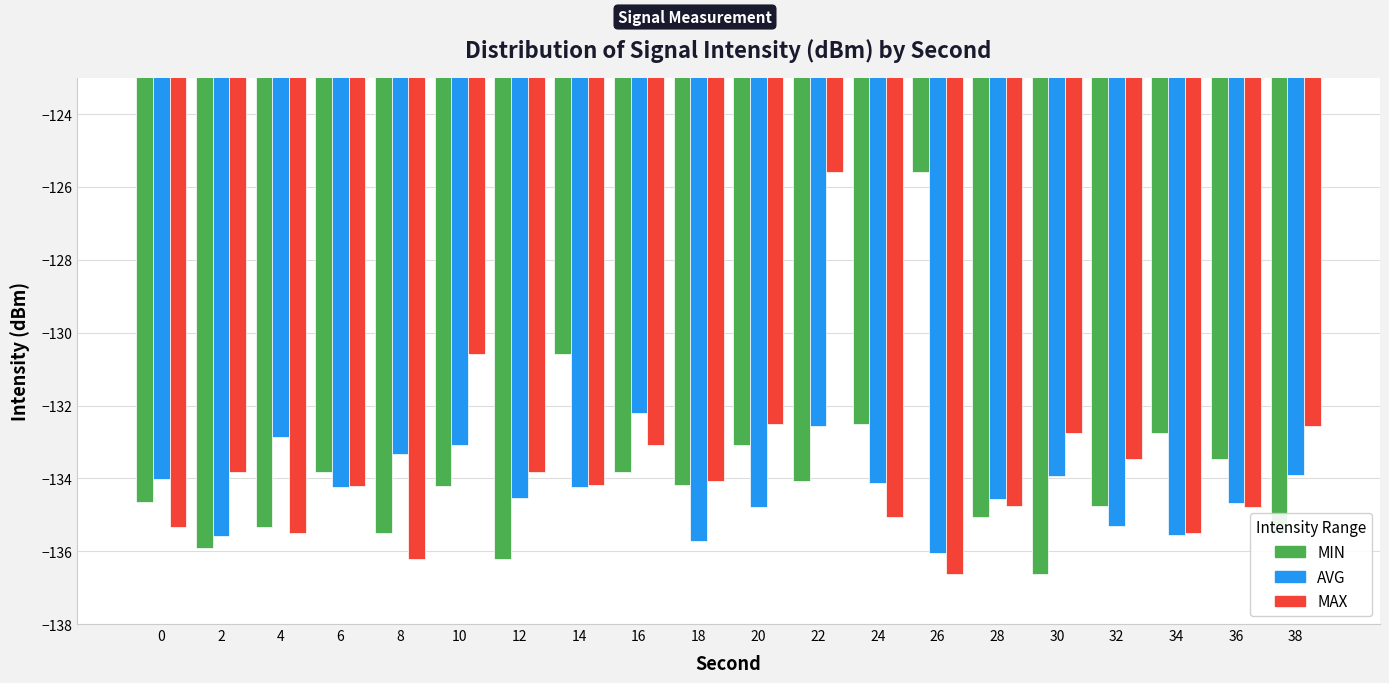

At which category is the sum across all series the highest?

22